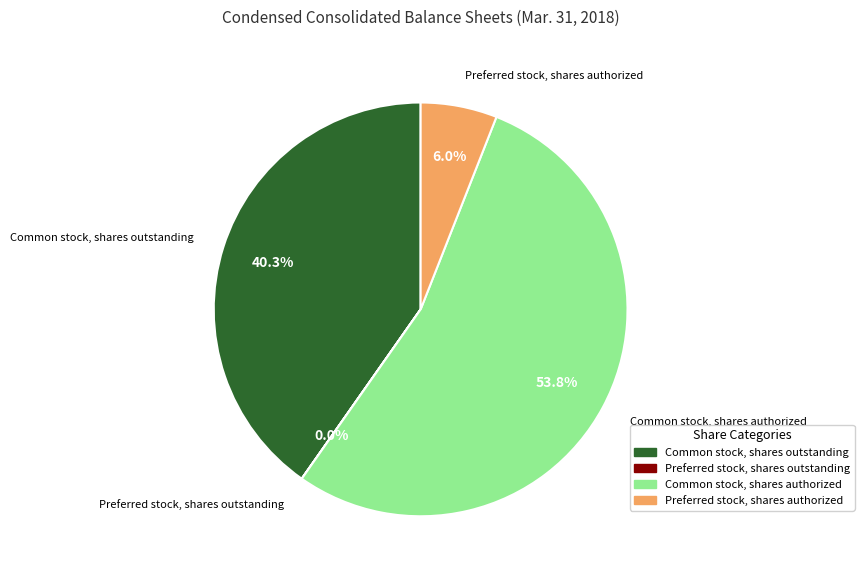

Is the sum of Common stock, shares outstanding and Common stock, shares authorized greater than half?

Yes